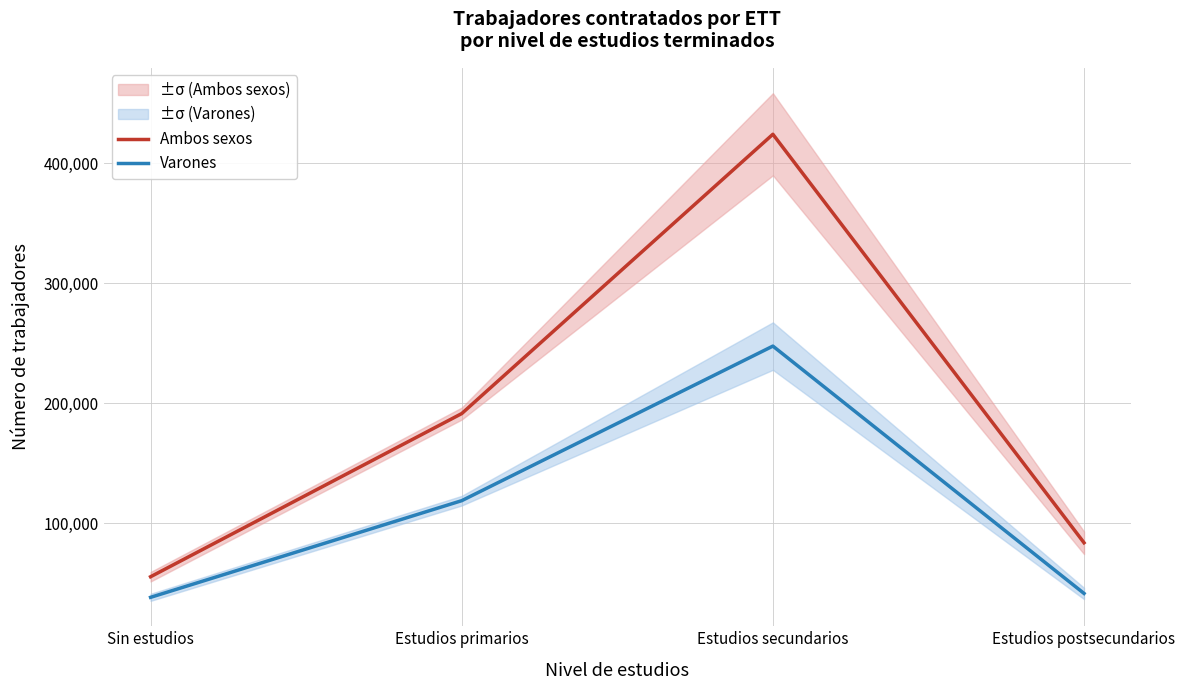

What are all the series names shown in the legend?

Ambos sexos, Varones